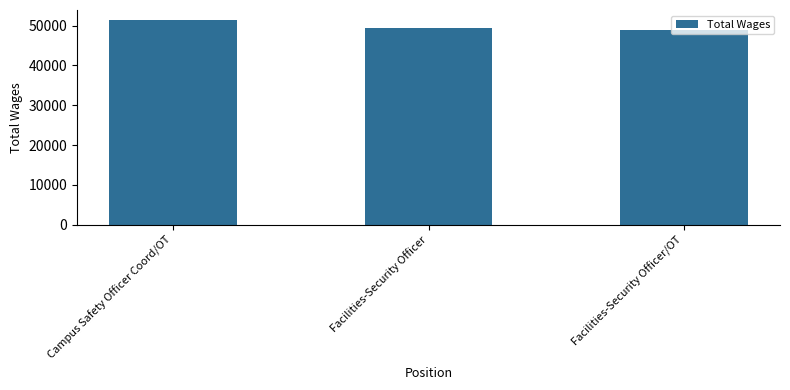

Reading right to left, extract all data points from this chart.

48800	49380	51367